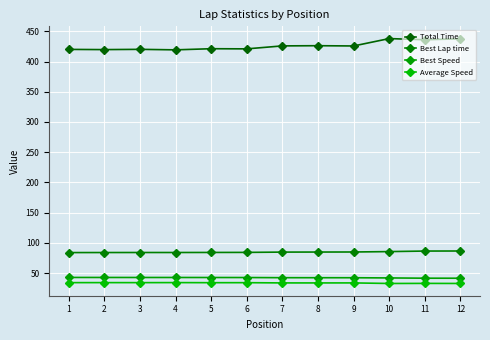

Which series changed the most between 10 and 11?

Total Time